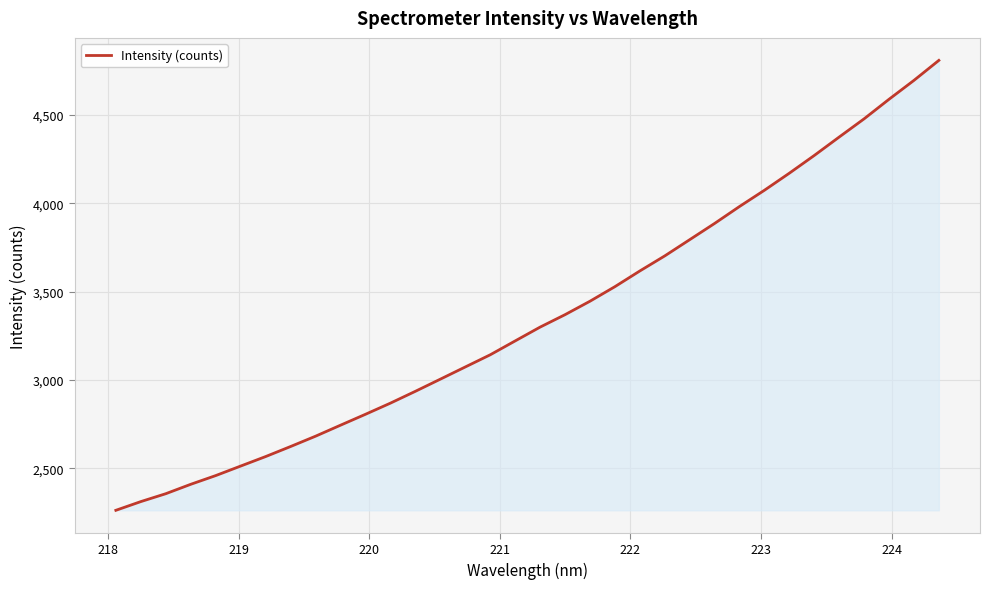

What is the maximum value shown in the chart?

4809.6